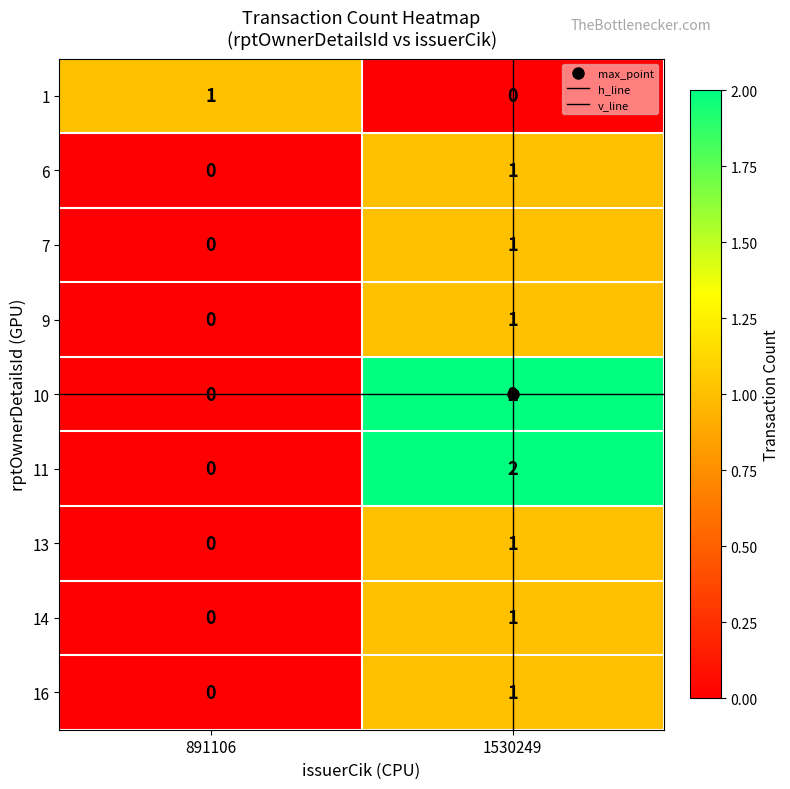

How many categories are shown in the chart?

2